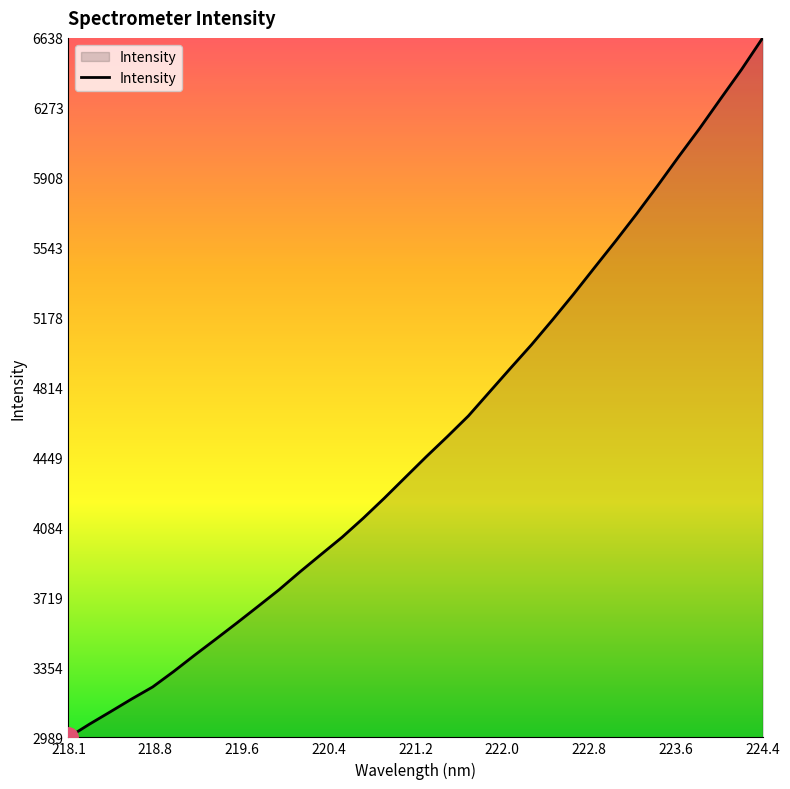

True or false: the data has more than 2 interior local peaks.

False